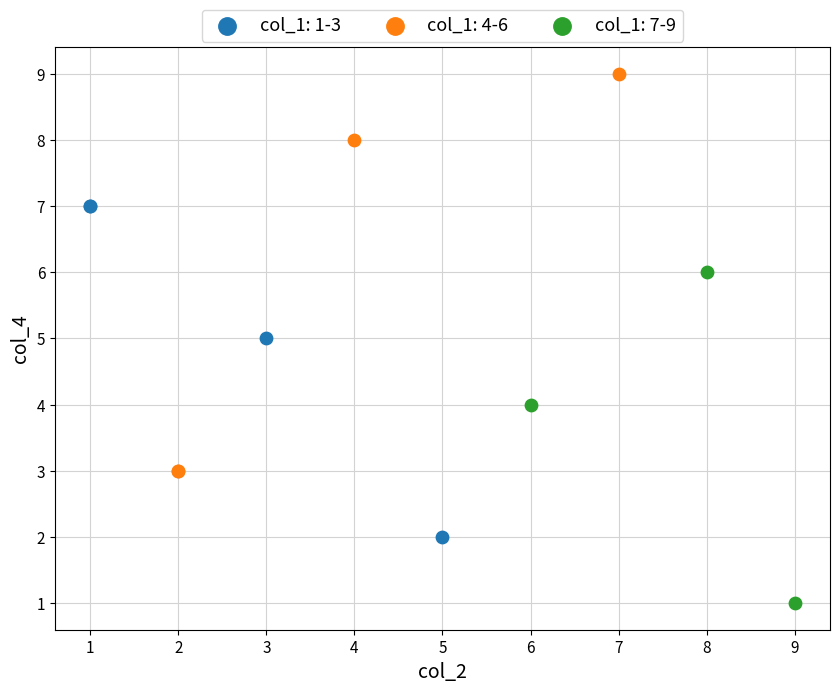

Which series has the widest spread of Y values?

col_1: 4-6